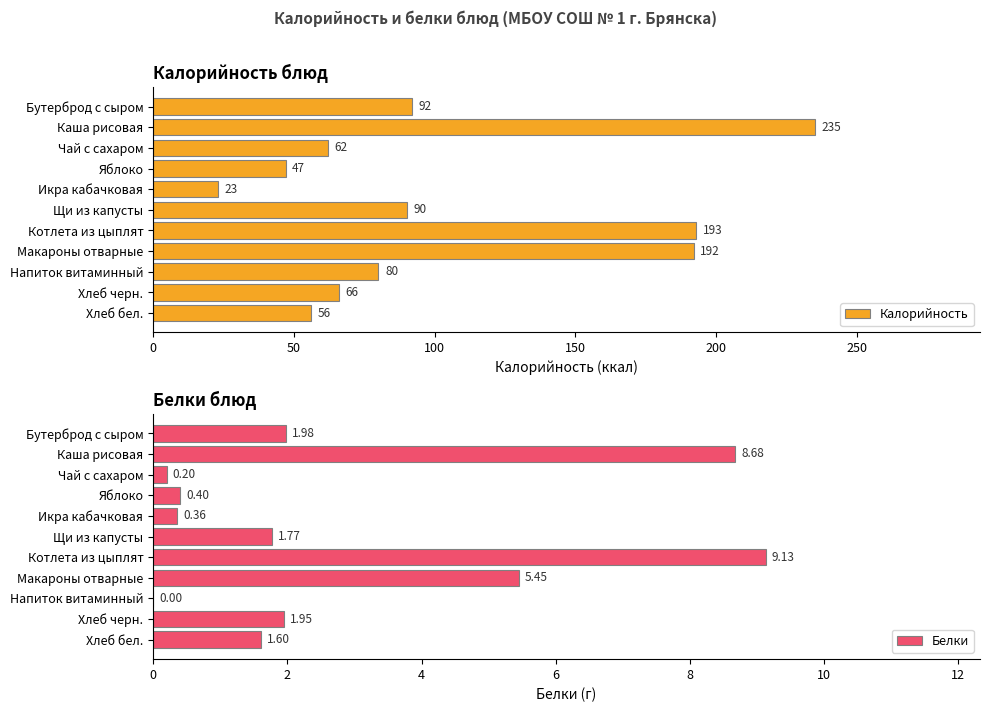

The value of Калорийность at Каша рисовая is 115.8. True or false?

False